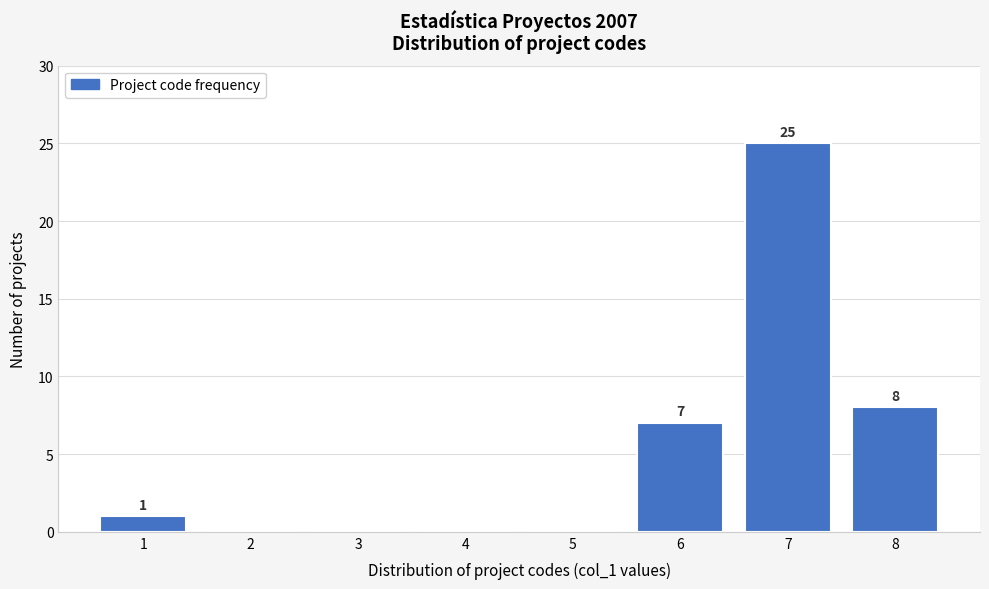

Over which range of the x-axis is the bar tallest?

6.5 to 7.5